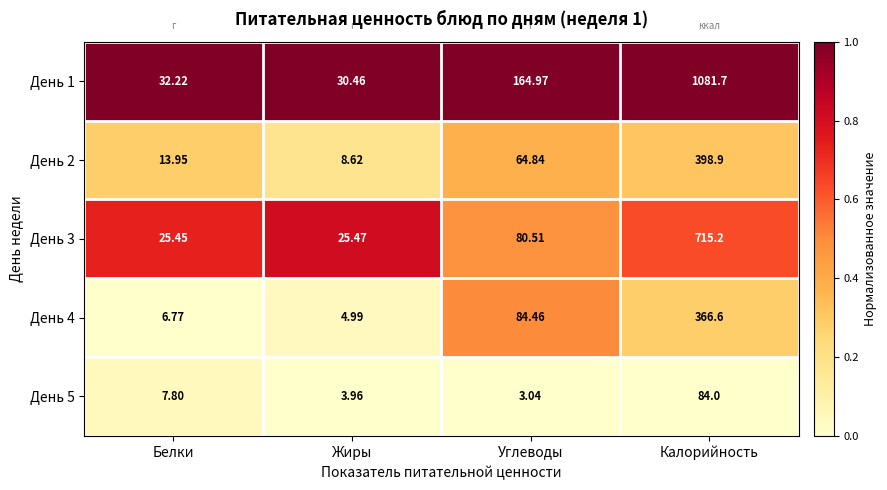

Which label corresponds to the smallest value in the chart?

Углеводы